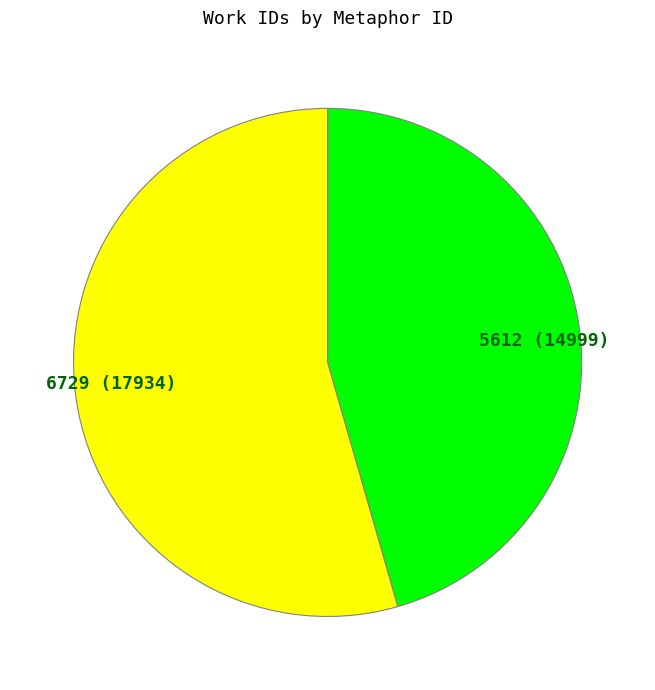

What is the ratio of the value at 5612 to the value at 6729?

0.8